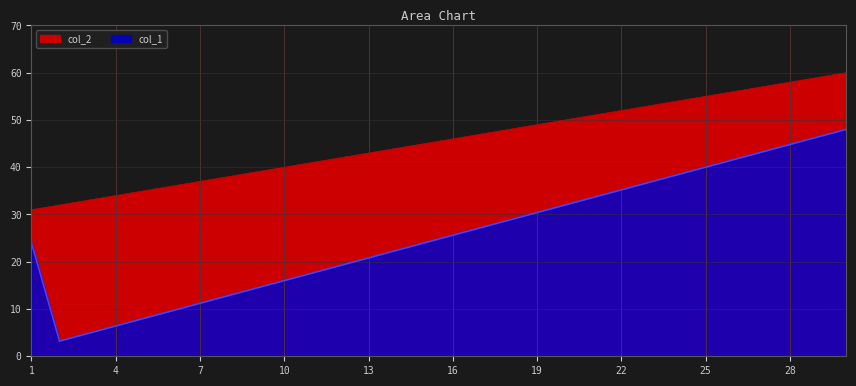

Which series has the largest total across all categories?

col_2